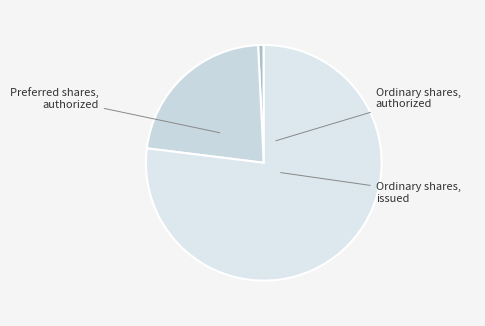

To the nearest percent, what percentage of the pie is Ordinary shares, issued?

22%